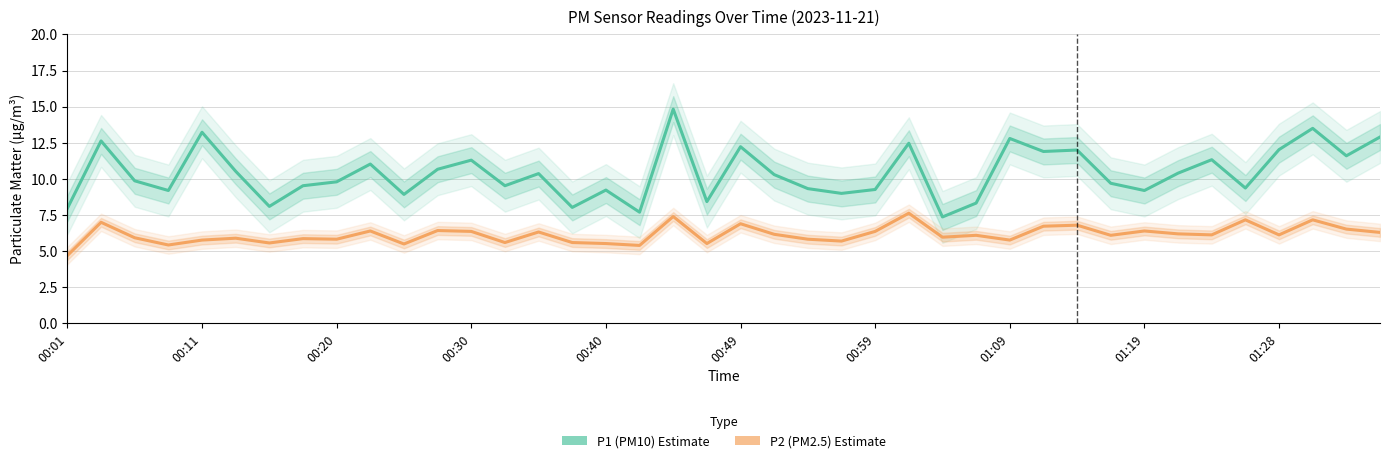

Where is P2 (PM2.5) nearest to the value 6?

26